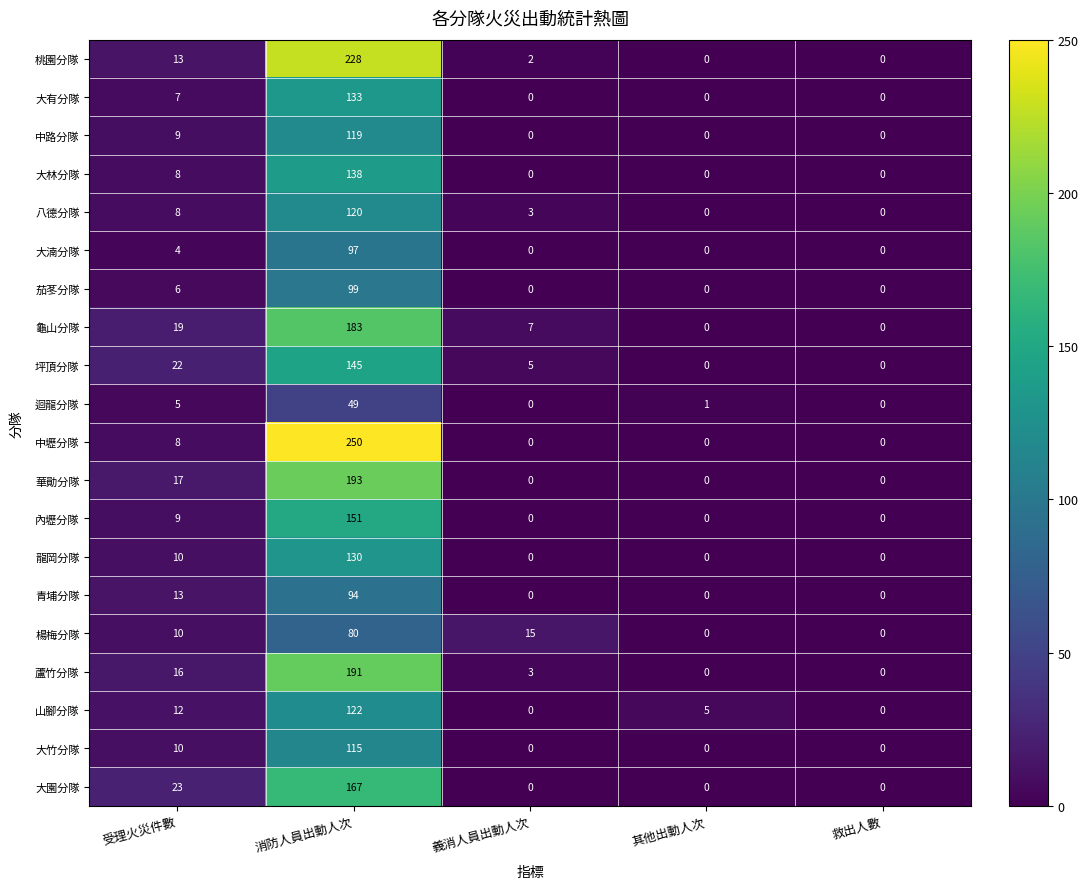

True or false: 大湳分隊 has a value of 0 at 義消人員出動人次.

True